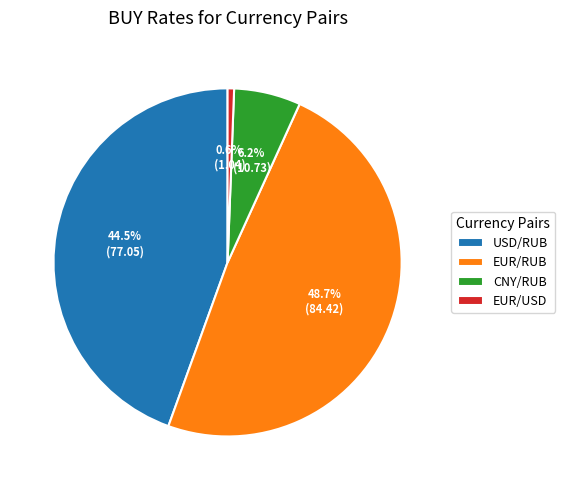

What percentage is NOT represented by CNY/RUB?

93.8%